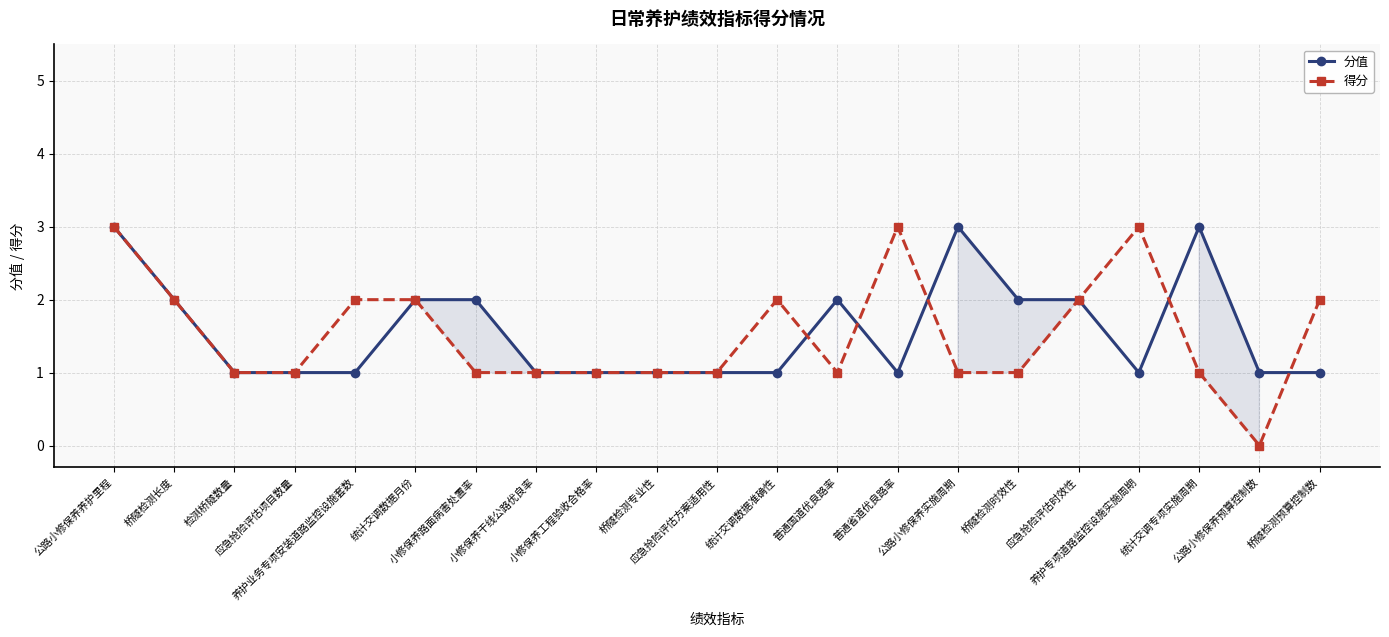

At which category does 分值 reach its first local valley?

普通省道优良路率